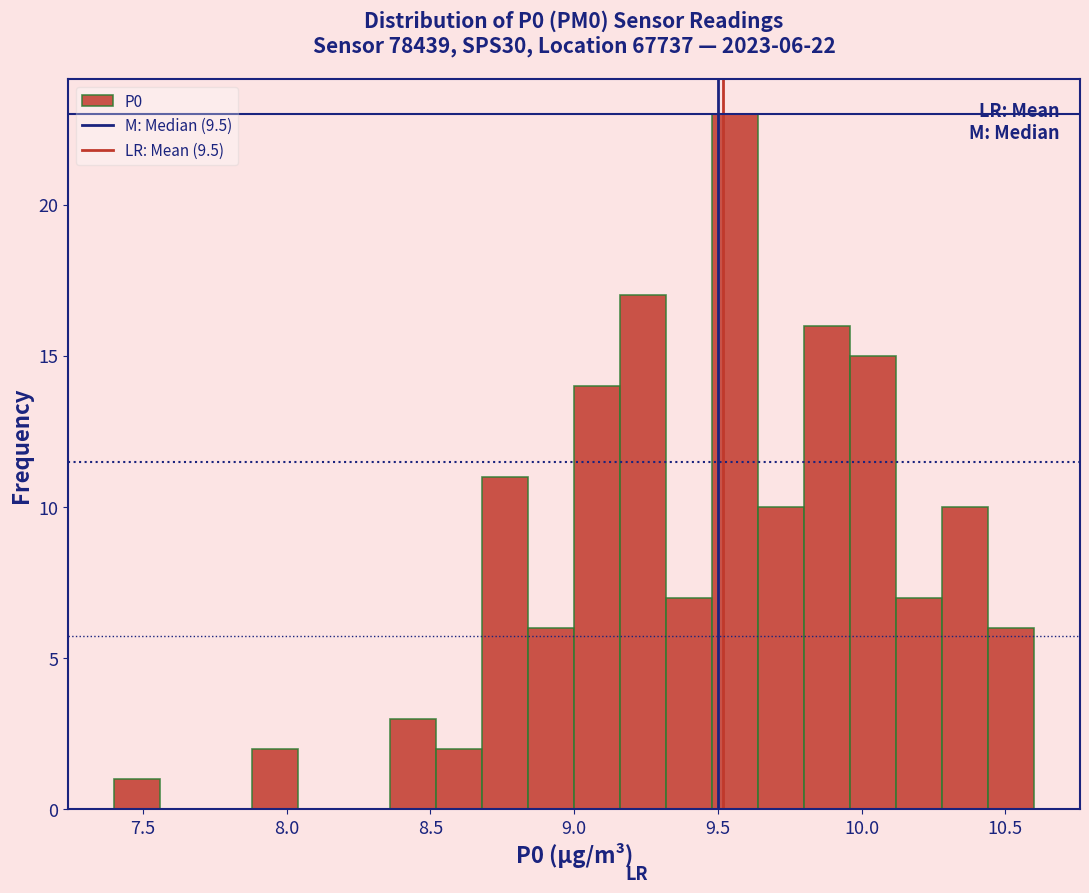

Around what value on the x-axis is the tallest bar? Give the approximate position of its centre, as read against the axis.

9.55